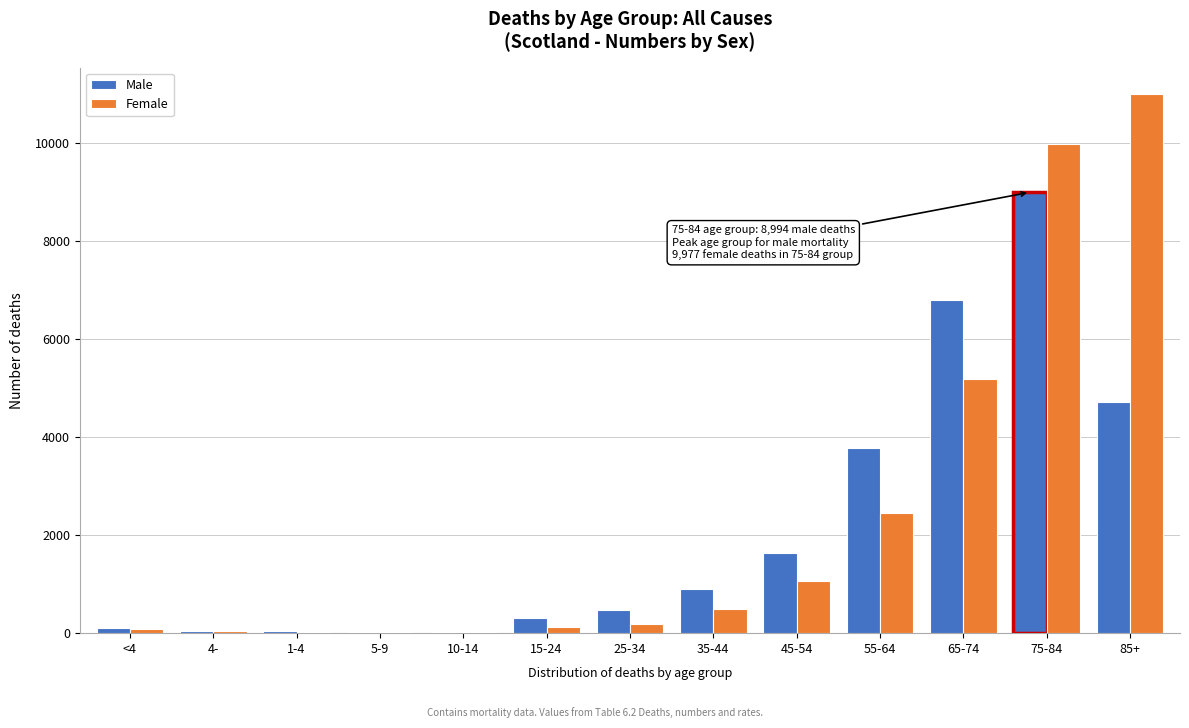

Which category has the highest value in the Female series?

85+